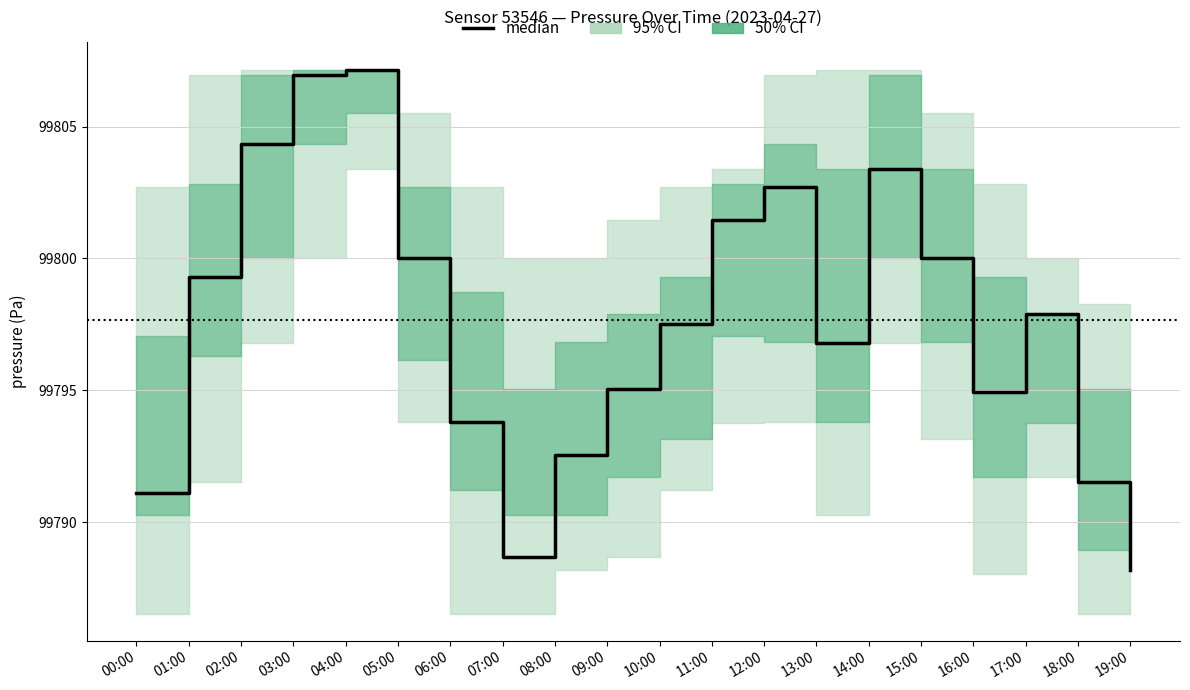

Reading right to left, list all the values displayed in this chart.

19:00=99788.2	18:00=99791.5	17:00=99797.9	16:00=99794.9	15:00=99800.0	14:00=99803.4	13:00=99796.8	12:00=99802.7	11:00=99801.4	10:00=99797.5	09:00=99795.0	08:00=99792.6	07:00=99788.7	06:00=99793.8	05:00=99800.0	04:00=99807.2	03:00=99807.0	02:00=99804.3	01:00=99799.3	00:00=99791.1